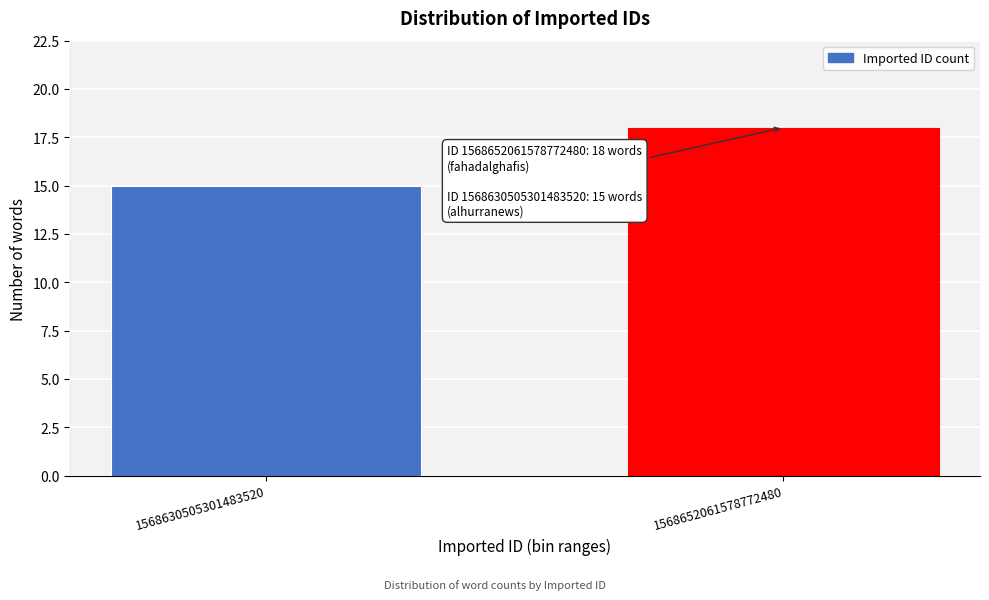

Reading left to right, list all the values displayed in this chart.

1568630505301483520=15	1568652061578772480=18